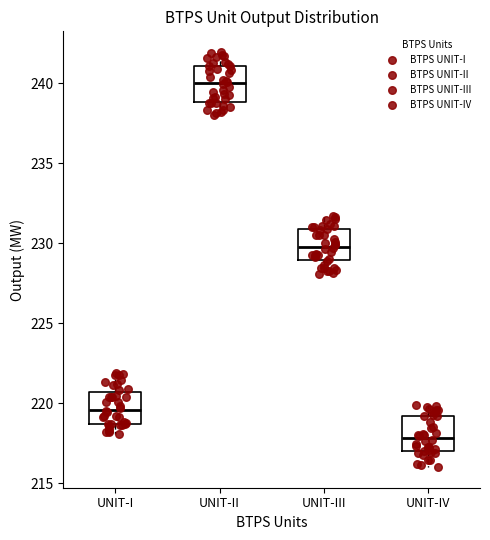

Reading left to right, read every box against the y-axis: the position of its median line, the range the box covers, and the ends of its whiskers. The values are not printed on the chart, so give them approximately, as read against the axis.

UNIT-I: median 219.5, box 218.5 to 220.5, whiskers 218.0 to 222.0
UNIT-II: median 240.0, box 239.0 to 241.0, whiskers 238.0 to 242.0
UNIT-III: median 230.0, box 229.0 to 231.0, whiskers 228.0 to 231.5
UNIT-IV: median 218.0, box 217.0 to 219.0, whiskers 216.0 to 220.0